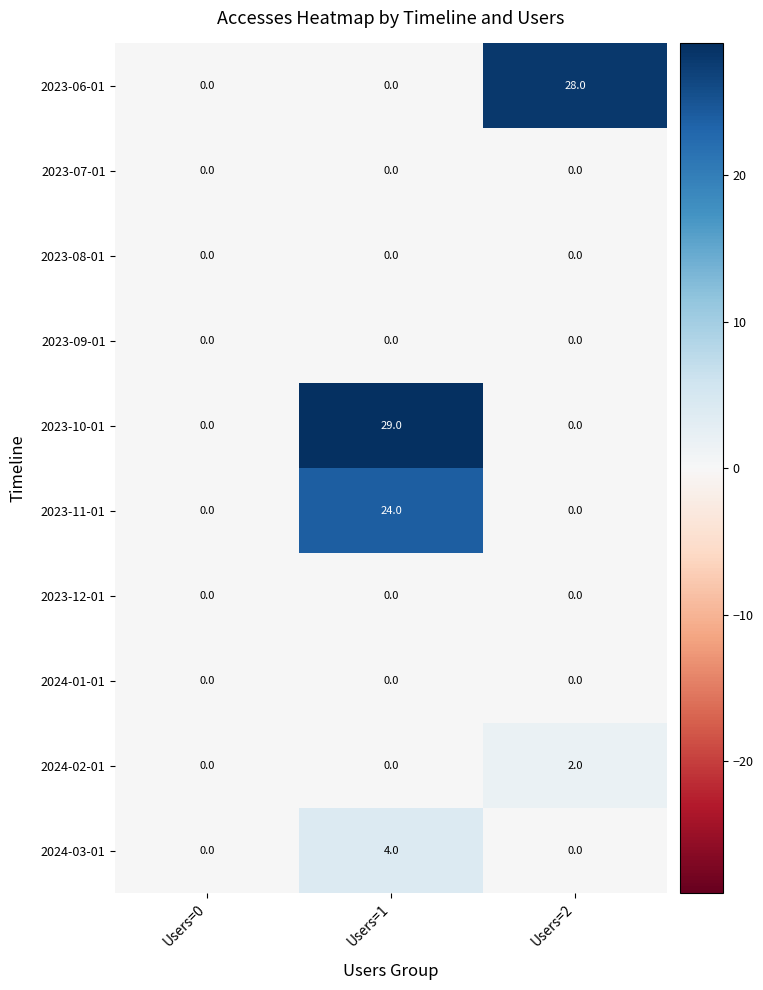

Reading right to left, list all the values displayed in this chart.

2023-06-01: Users=2=28	Users=1=0	Users=0=0
2023-07-01: Users=2=0	Users=1=0	Users=0=0
2023-08-01: Users=2=0	Users=1=0	Users=0=0
2023-09-01: Users=2=0	Users=1=0	Users=0=0
2023-10-01: Users=2=0	Users=1=29	Users=0=0
2023-11-01: Users=2=0	Users=1=24	Users=0=0
2023-12-01: Users=2=0	Users=1=0	Users=0=0
2024-01-01: Users=2=0	Users=1=0	Users=0=0
2024-02-01: Users=2=2	Users=1=0	Users=0=0
2024-03-01: Users=2=0	Users=1=4	Users=0=0